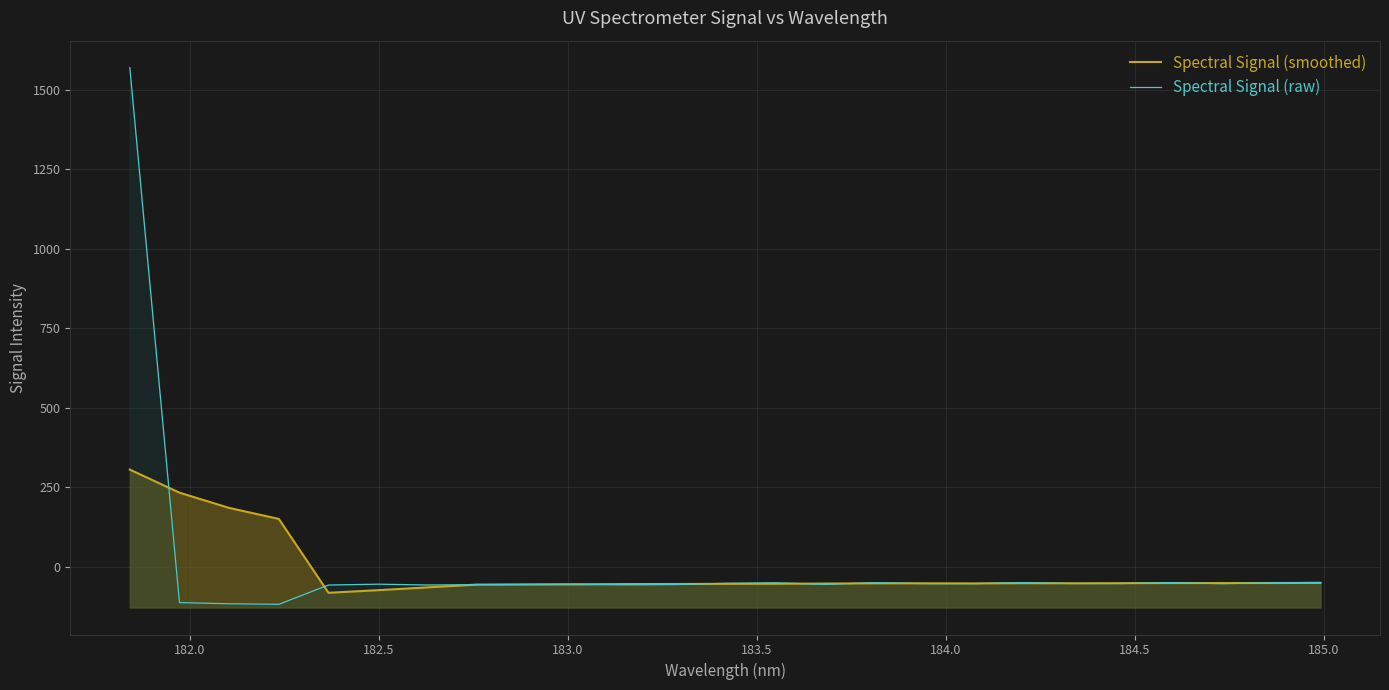

What is the value of the Spectral Signal (raw) point at the 17th from the left?

-52.4